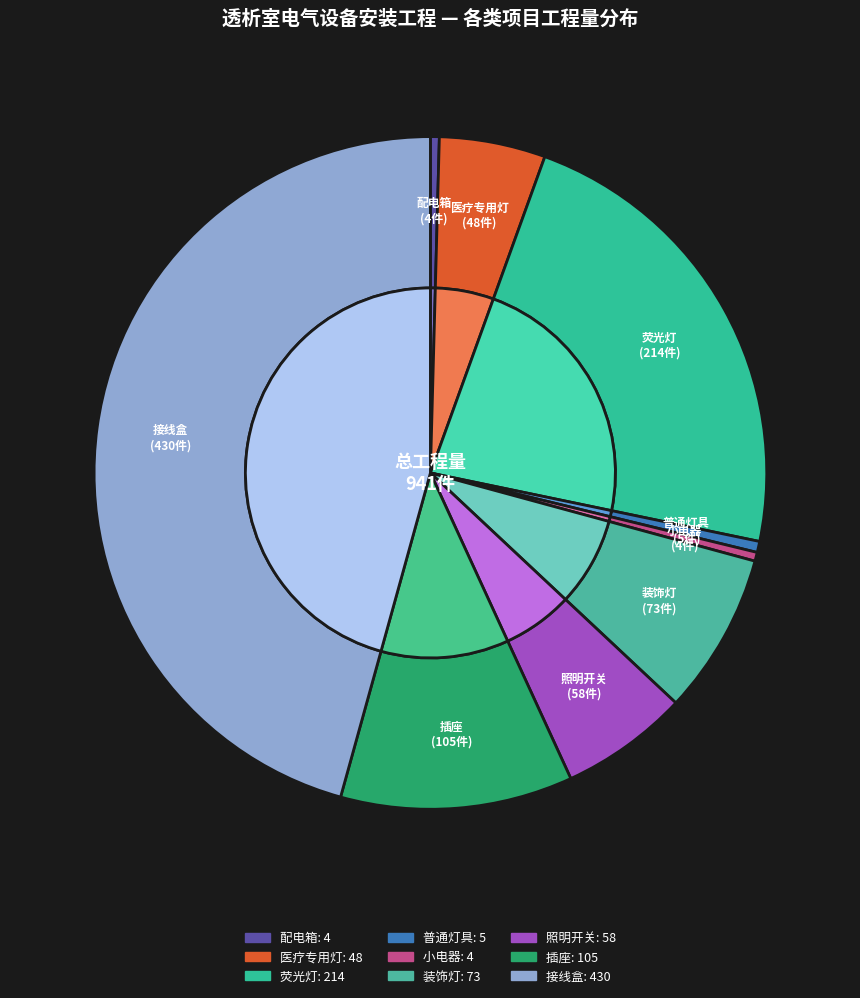

Is the sum of 小电器 and 照明开关 greater than half?

No